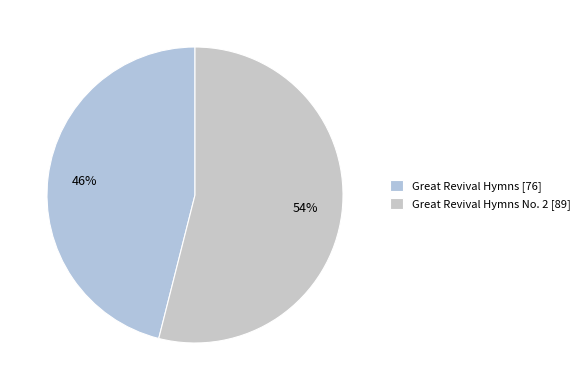

How many slices are in this pie chart?

2